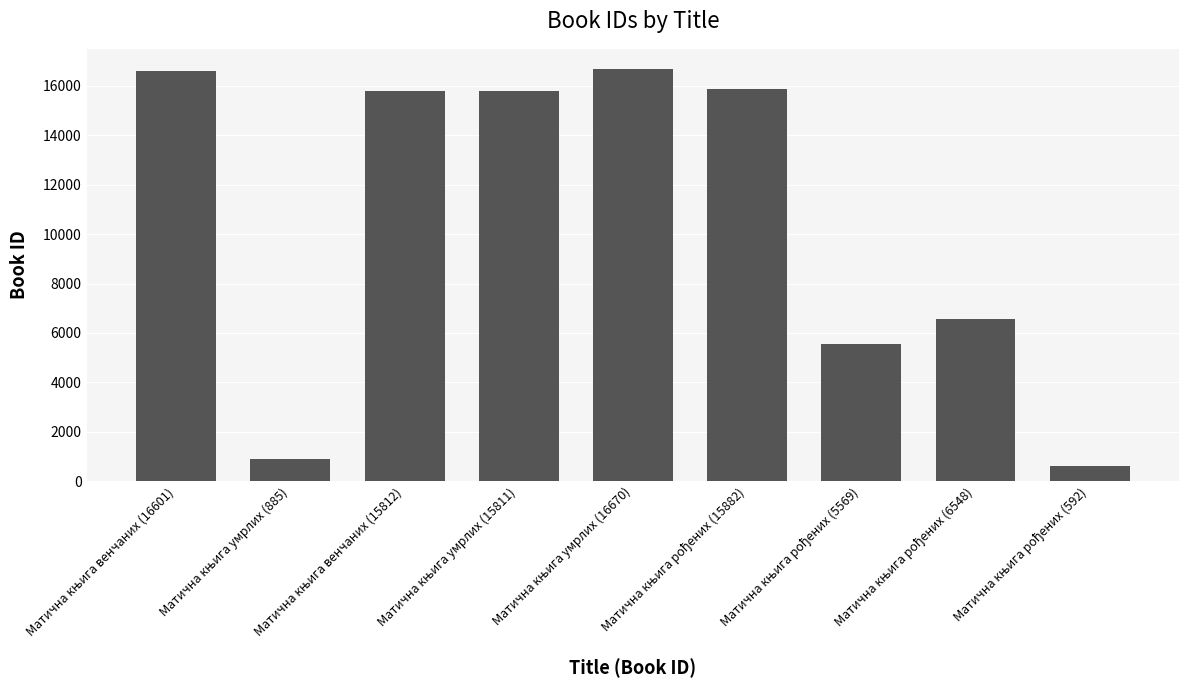

What is the value of the 7th bar from the left?

5569